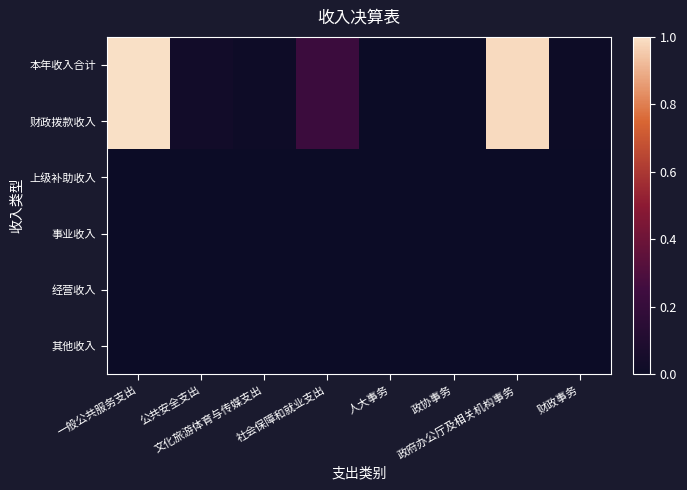

At how many categories does at least one series exceed 0?

8